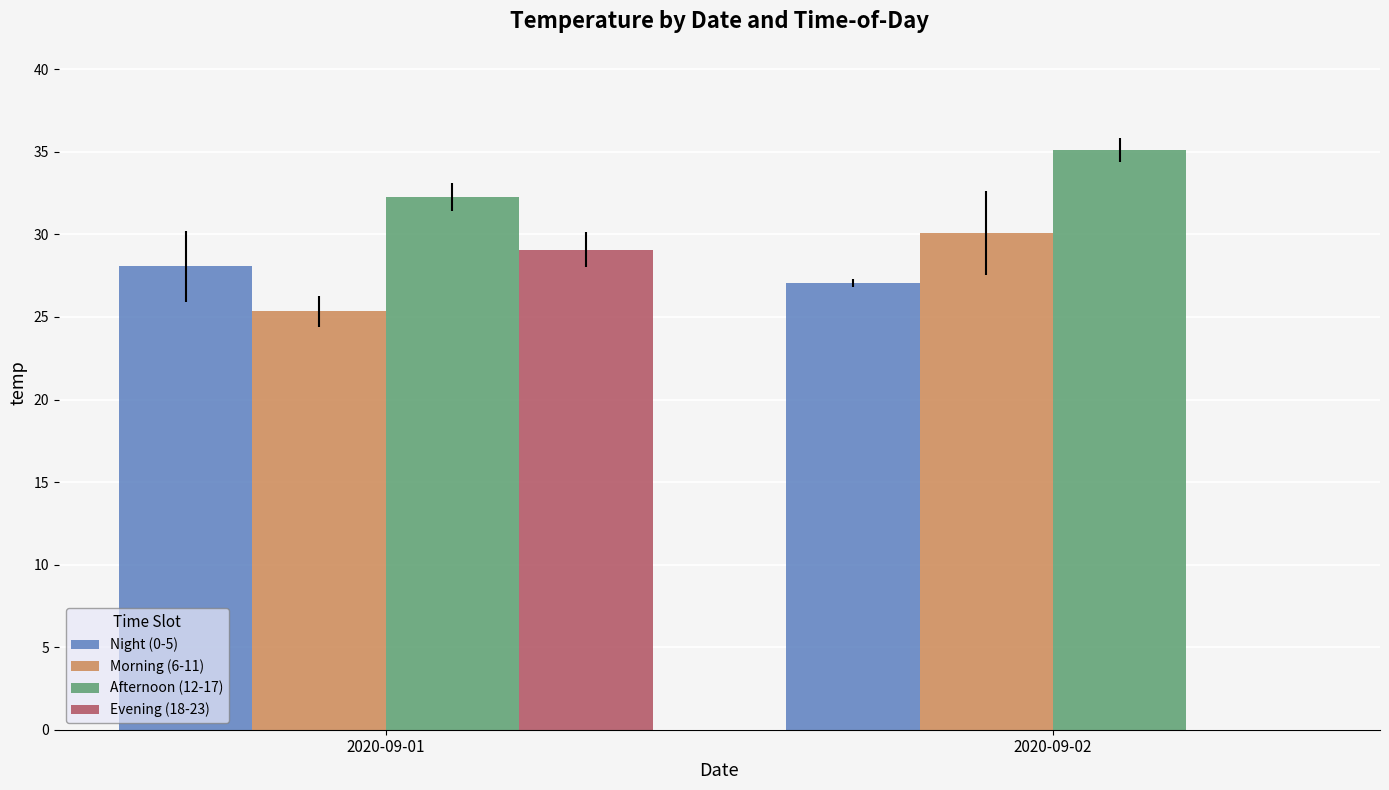

Which series has the largest total across all categories?

Afternoon (12-17)